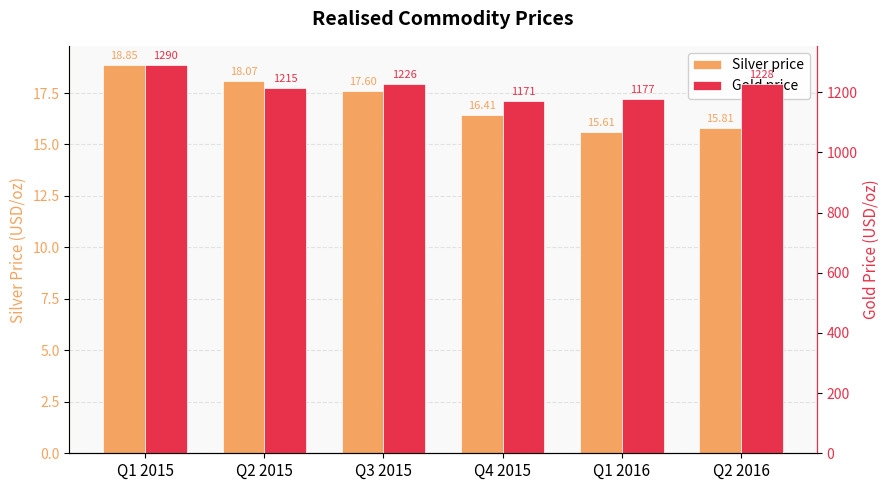

At which label is Silver price closest to 17?

Q4 2015